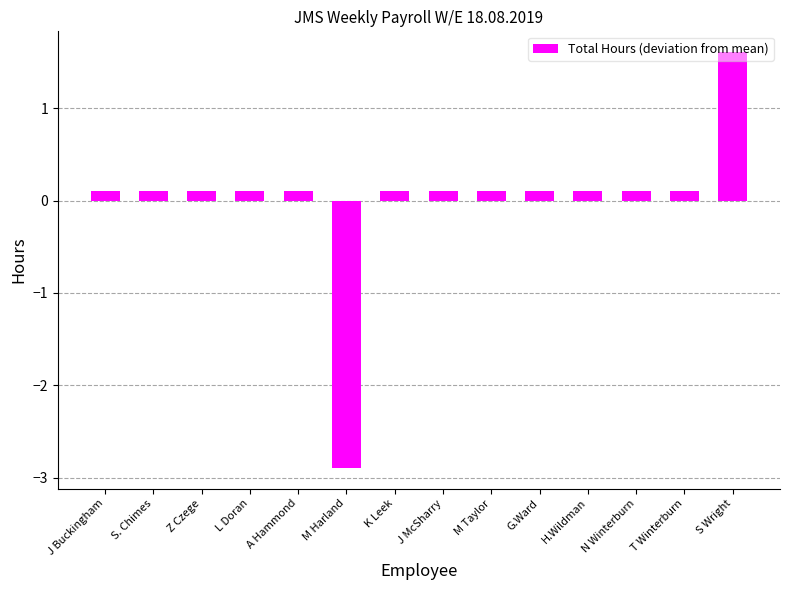

Reading right to left, list all the values displayed in this chart.

1.6	0.1	0.1	0.1	0.1	0.1	0.1	0.1	-2.9	0.1	0.1	0.1	0.1	0.1